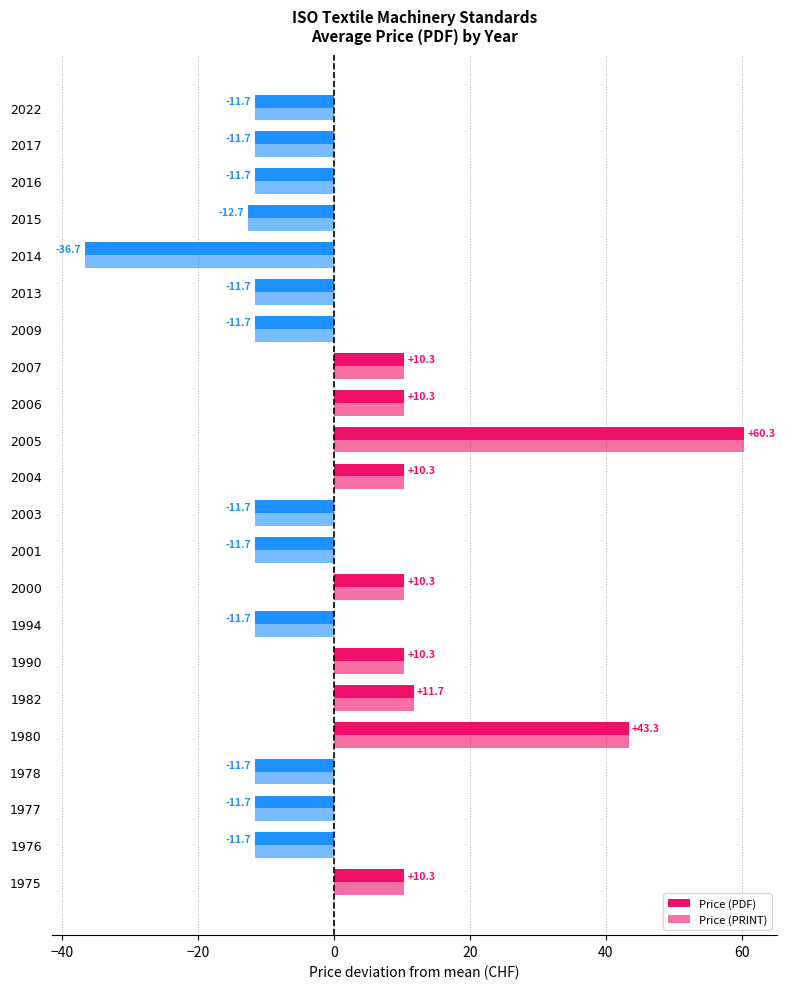

Which series has the largest range (max minus min)?

Price (PDF)